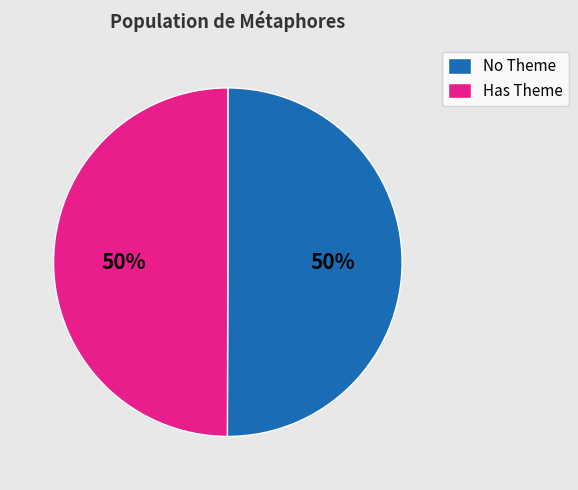

To the nearest percent, what is the average slice percentage?

50%